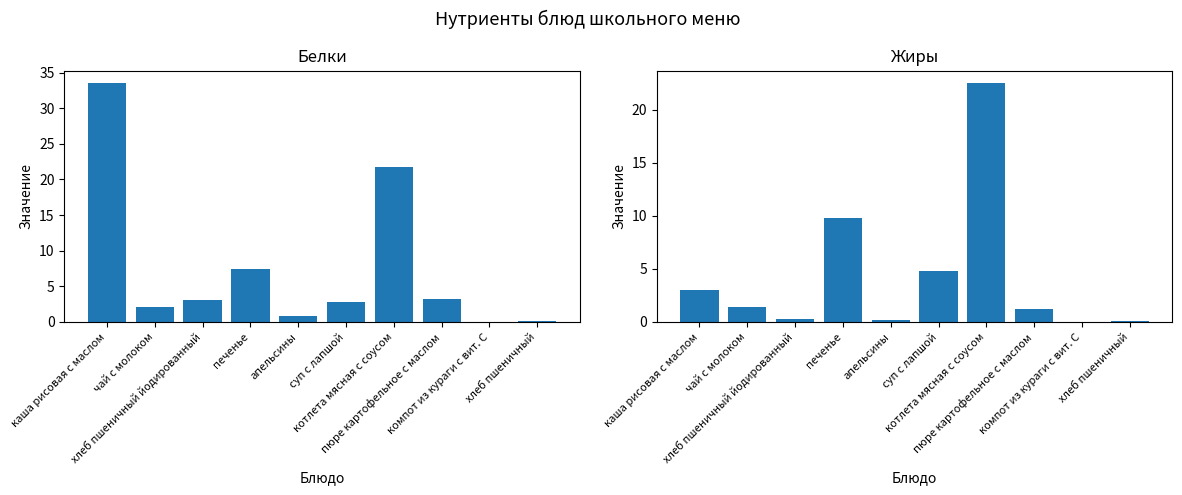

Which series changed the most between хлеб пшеничный йодированный and хлеб пшеничный?

Белки